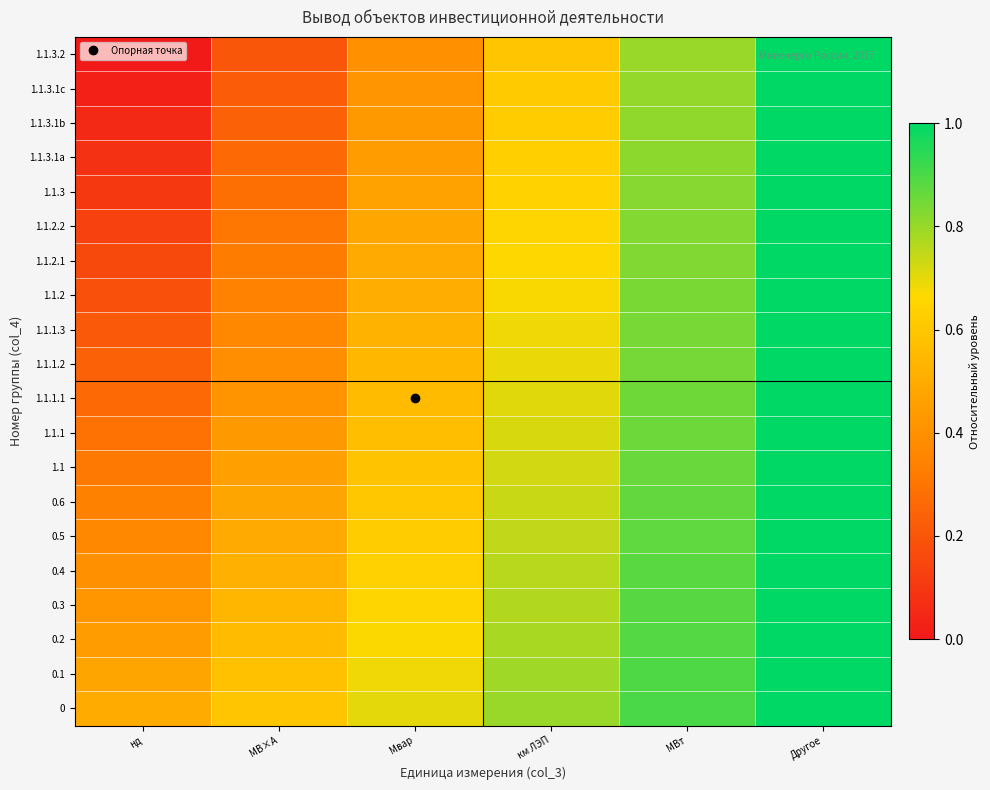

How many categories are shown in the chart?

6